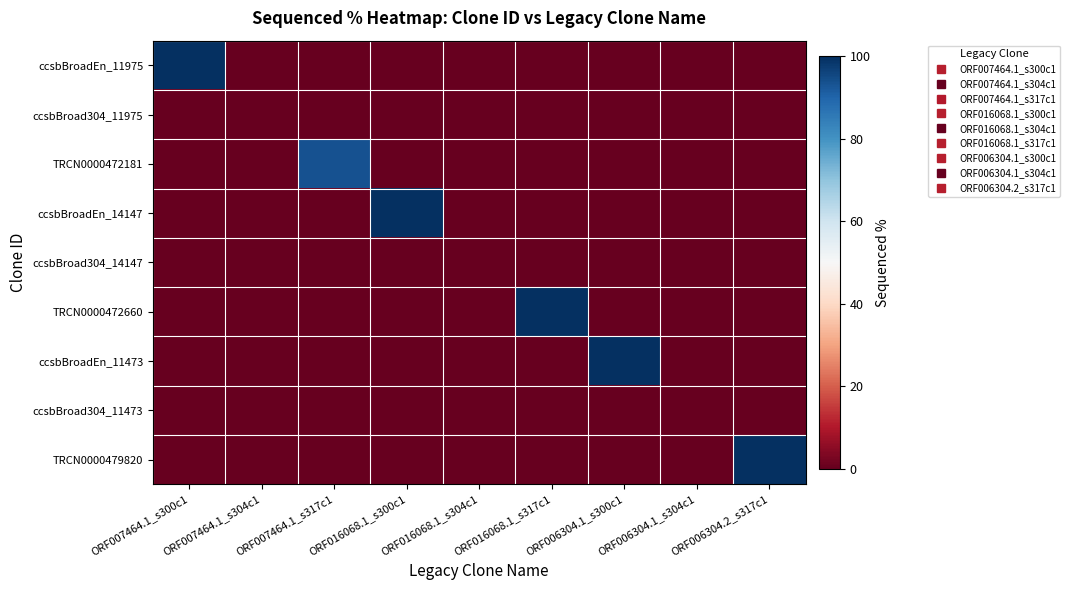

How many series are shown in this chart?

9